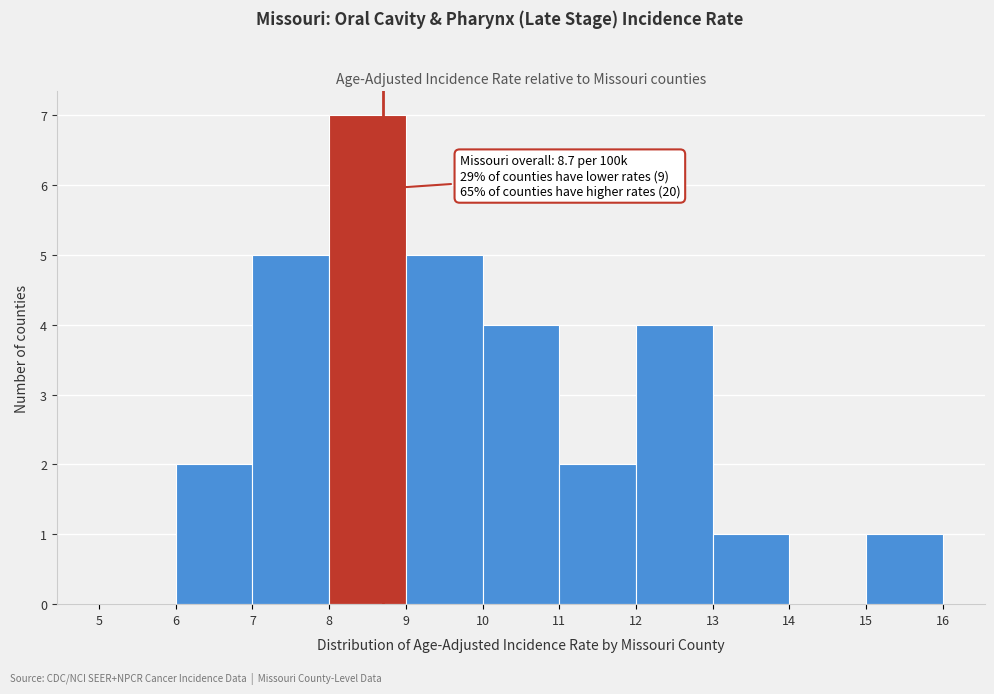

Over which range of the x-axis is the bar tallest?

8 to 9